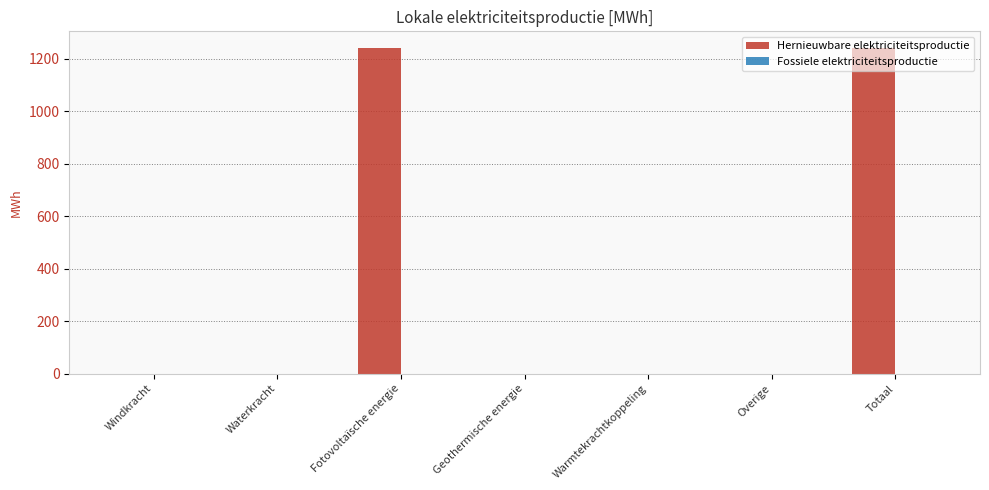

True or false: the data shows -681.6 at Overige.

False